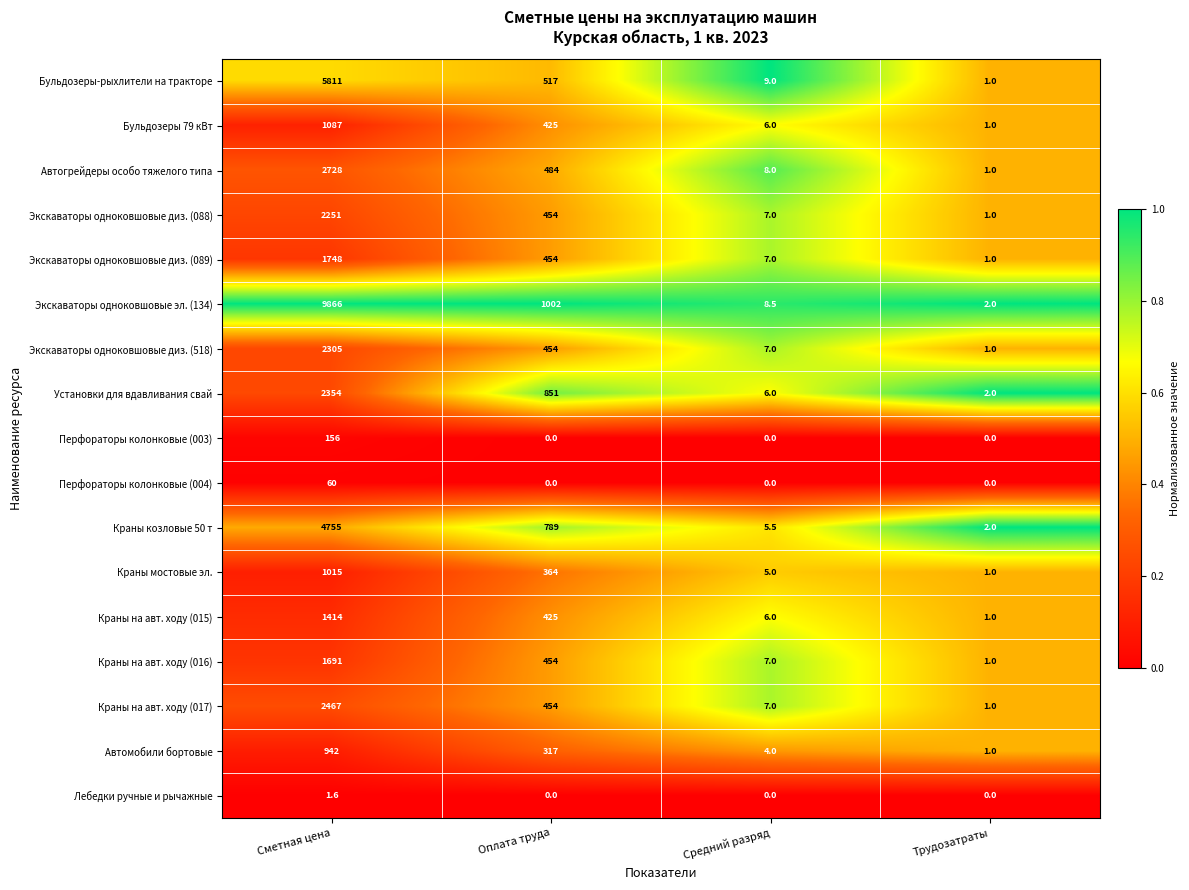

What is the difference between the Бульдозеры-рыхлители на тракторе values at Трудозатраты and Средний разряд?

8.0